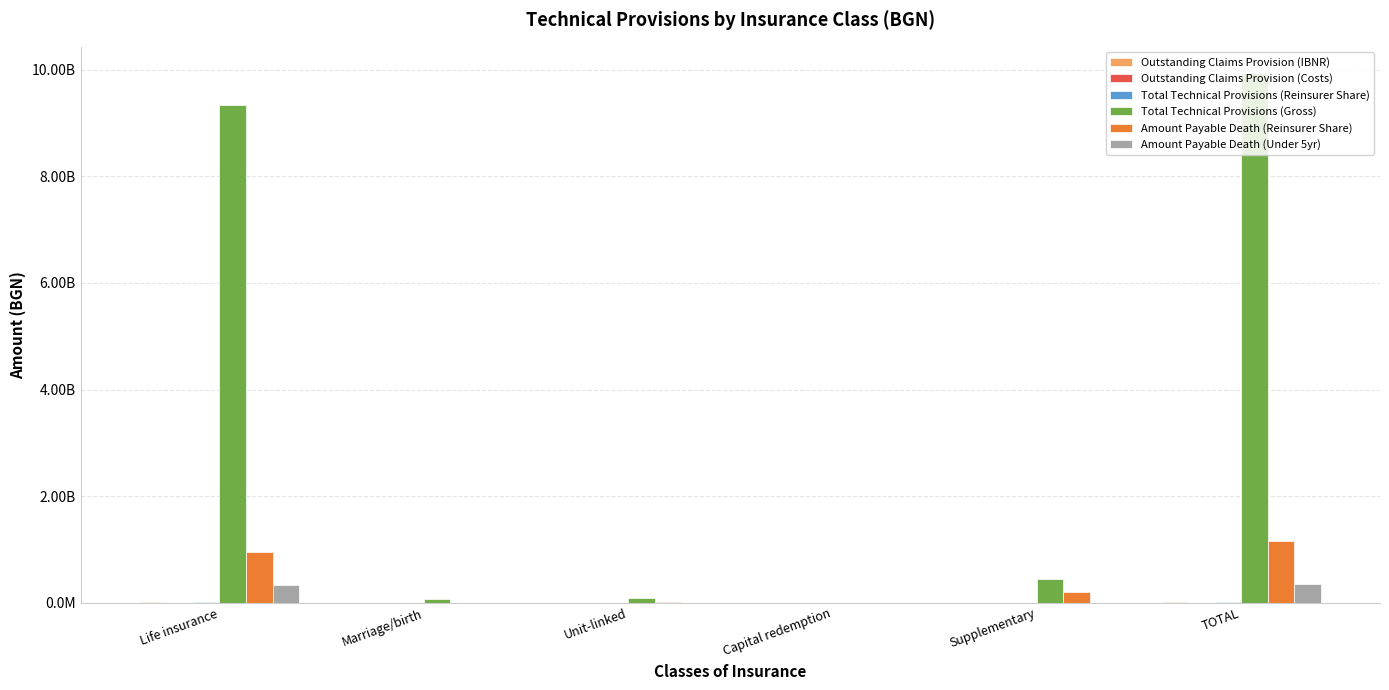

Is it true that Amount Payable Death (Reinsurer Share) equals 312614.5 at Marriage/birth?

False